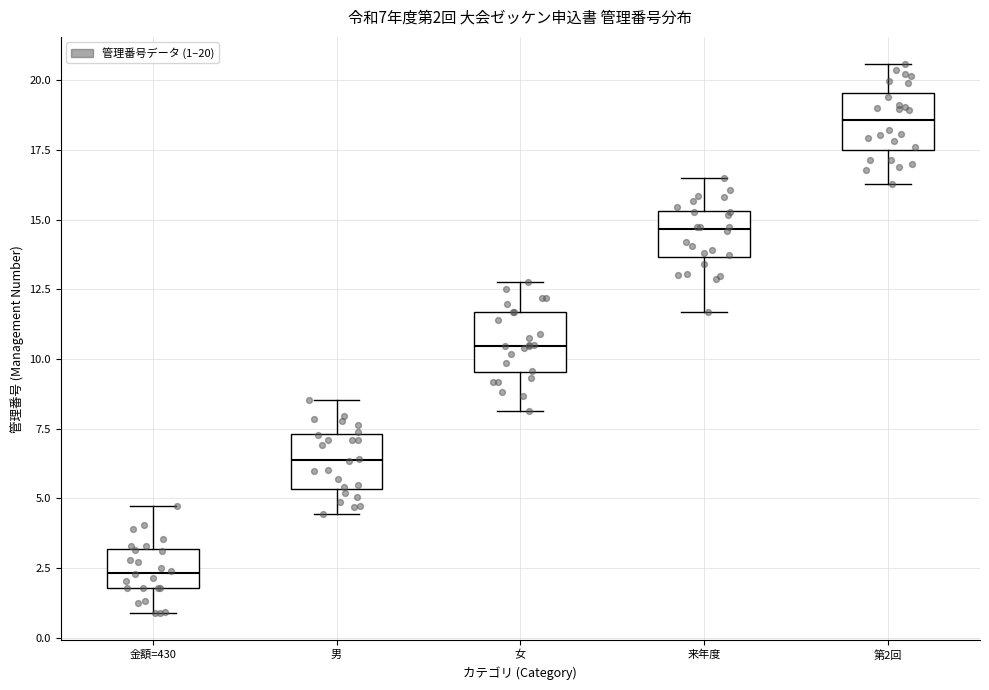

Which box has the highest median line?

第2回